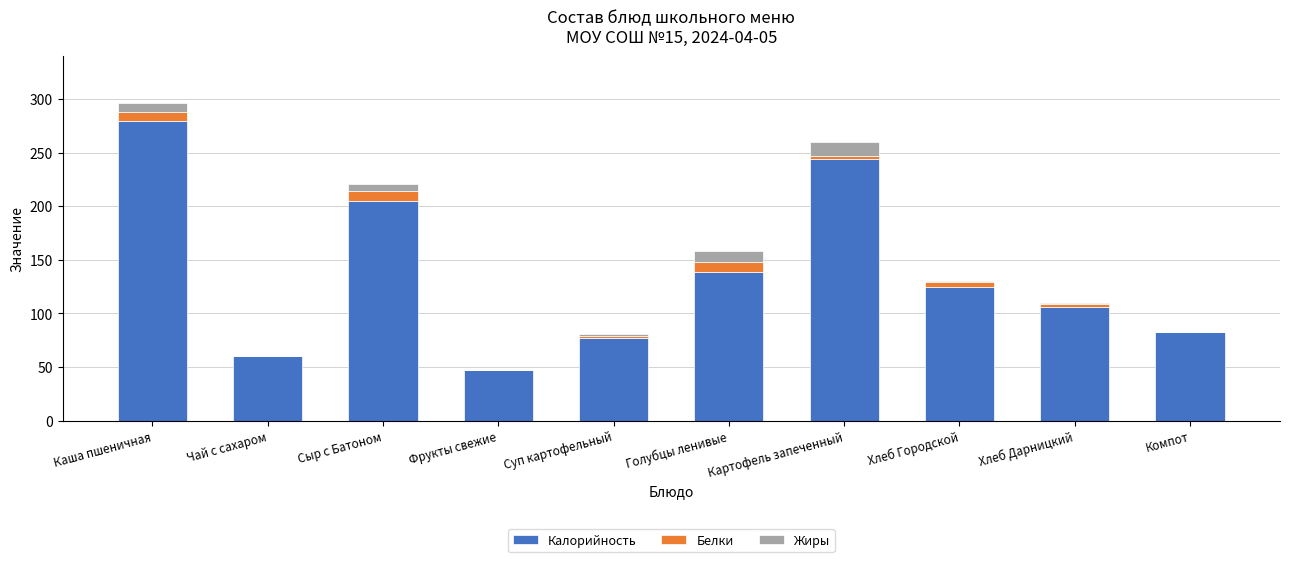

What is the sum of all Калорийность values?

1365